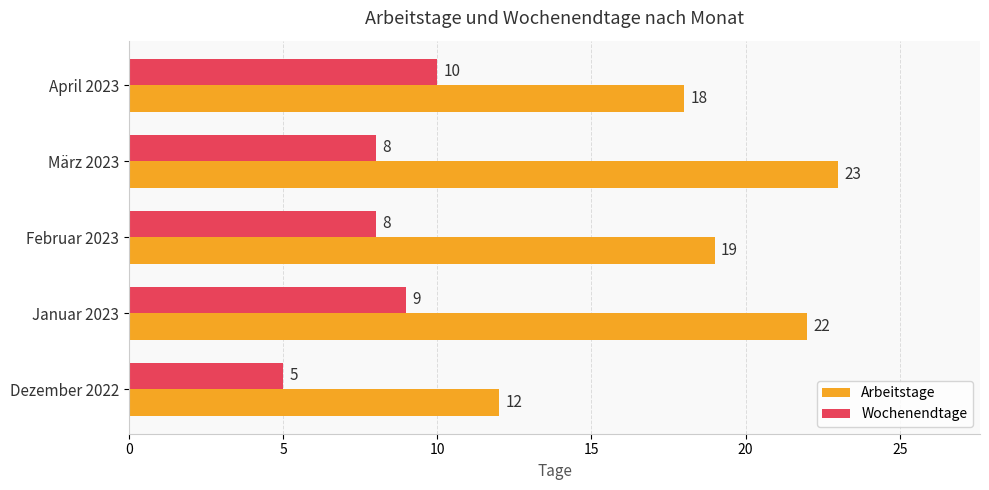

List the series in order of their overall mean, highest first.

Arbeitstage, Wochenendtage